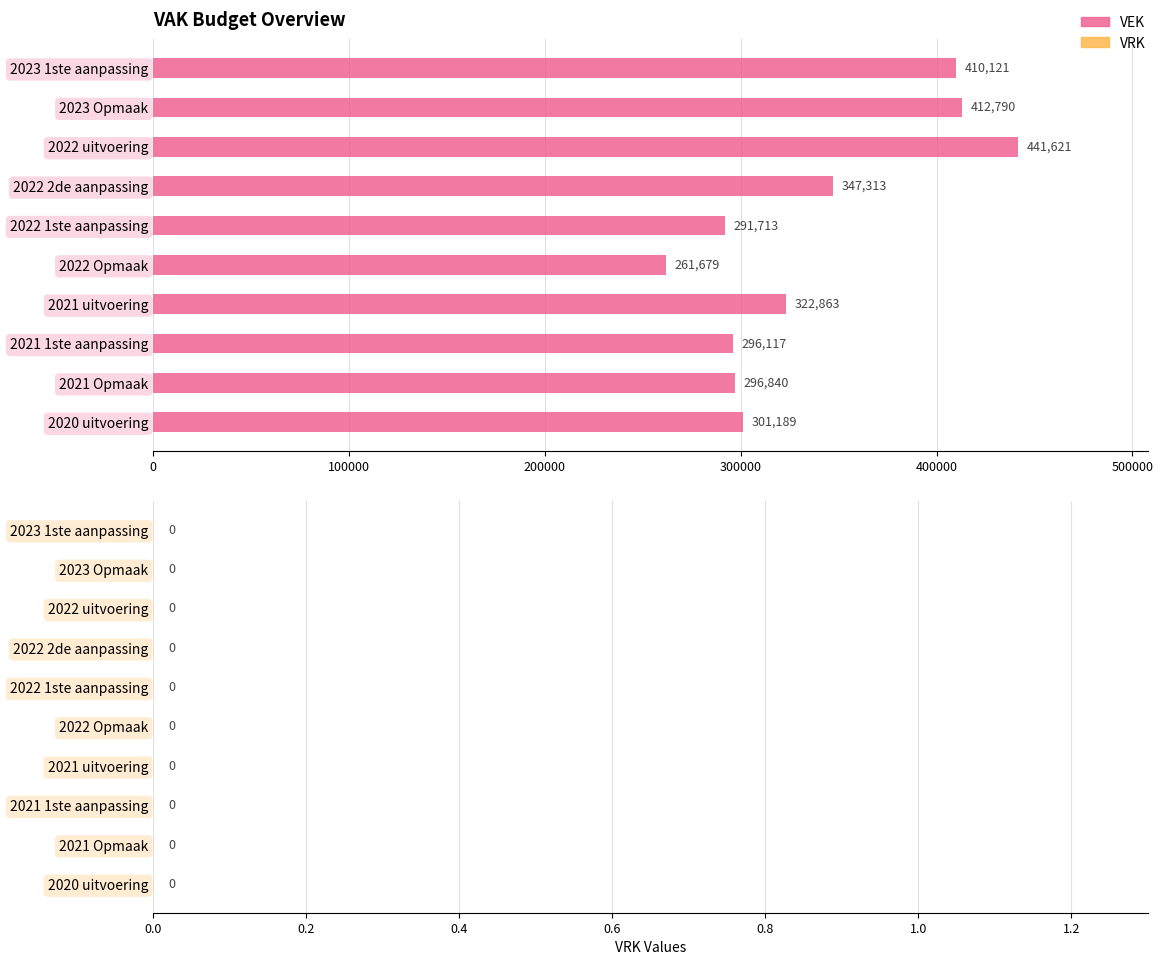

How many bars are there in total?

10